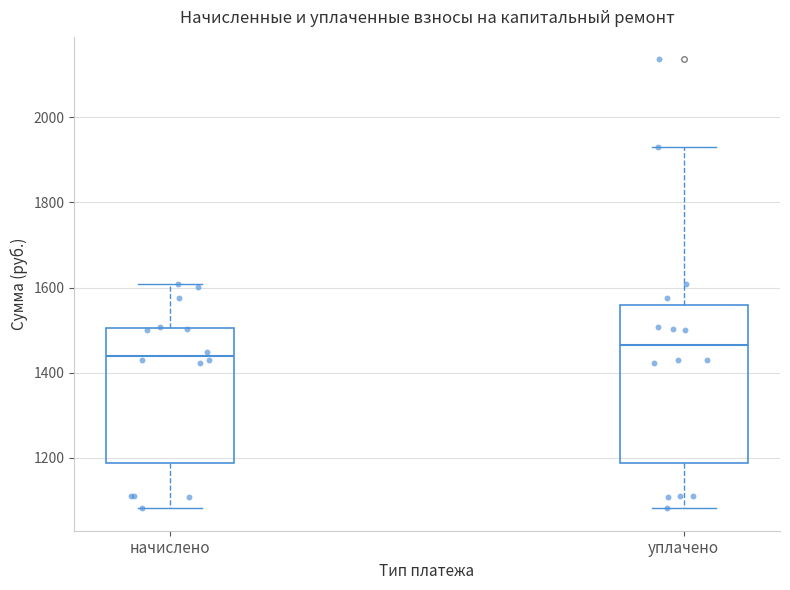

Reading left to right, transcribe this box plot: for each box, give where its median line is, the range the box spans, and where its two whiskers end, as read against the y-axis. The values are not printed on the chart, so give them approximately, as read against the axis.

начислено: median 1440, box 1180 to 1500, whiskers 1080 to 1600
уплачено: median 1460, box 1180 to 1560, whiskers 1080 to 1940